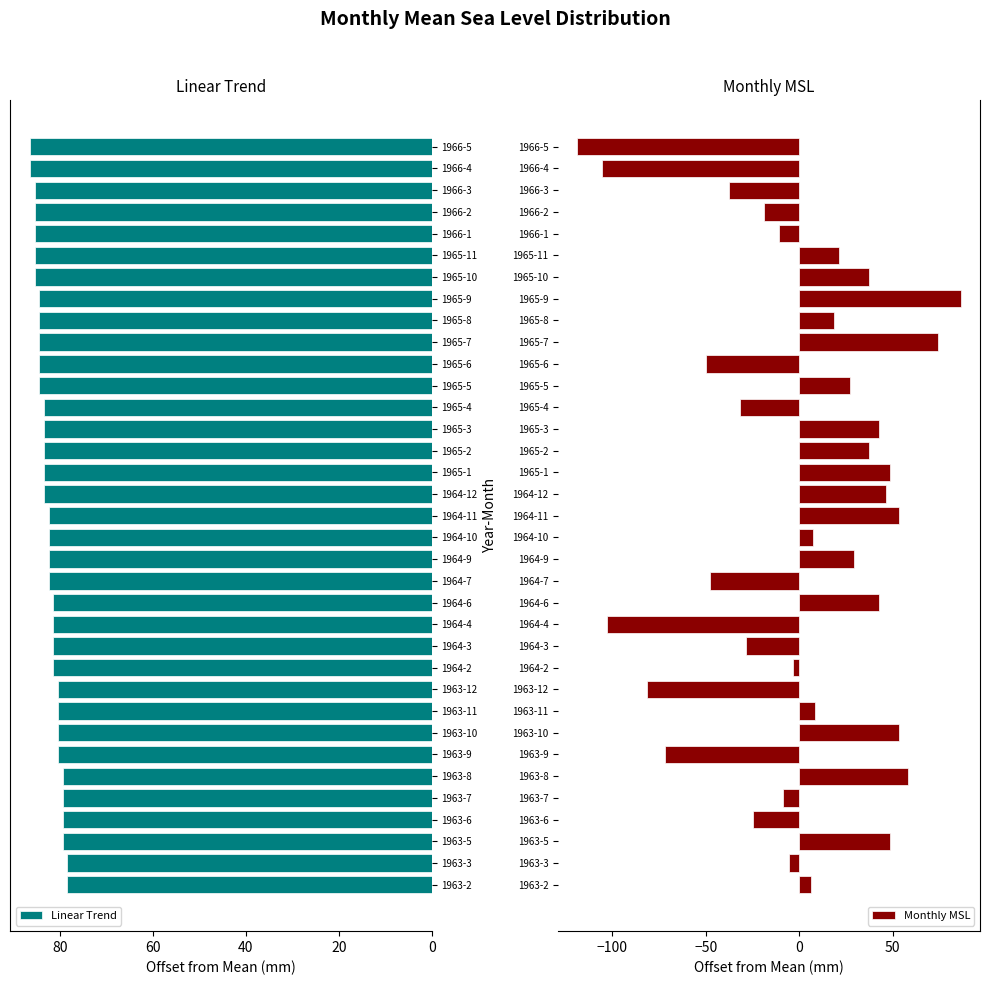

What is the sum of the Linear Trend values at 1965-10 and 1964-4?

166.7